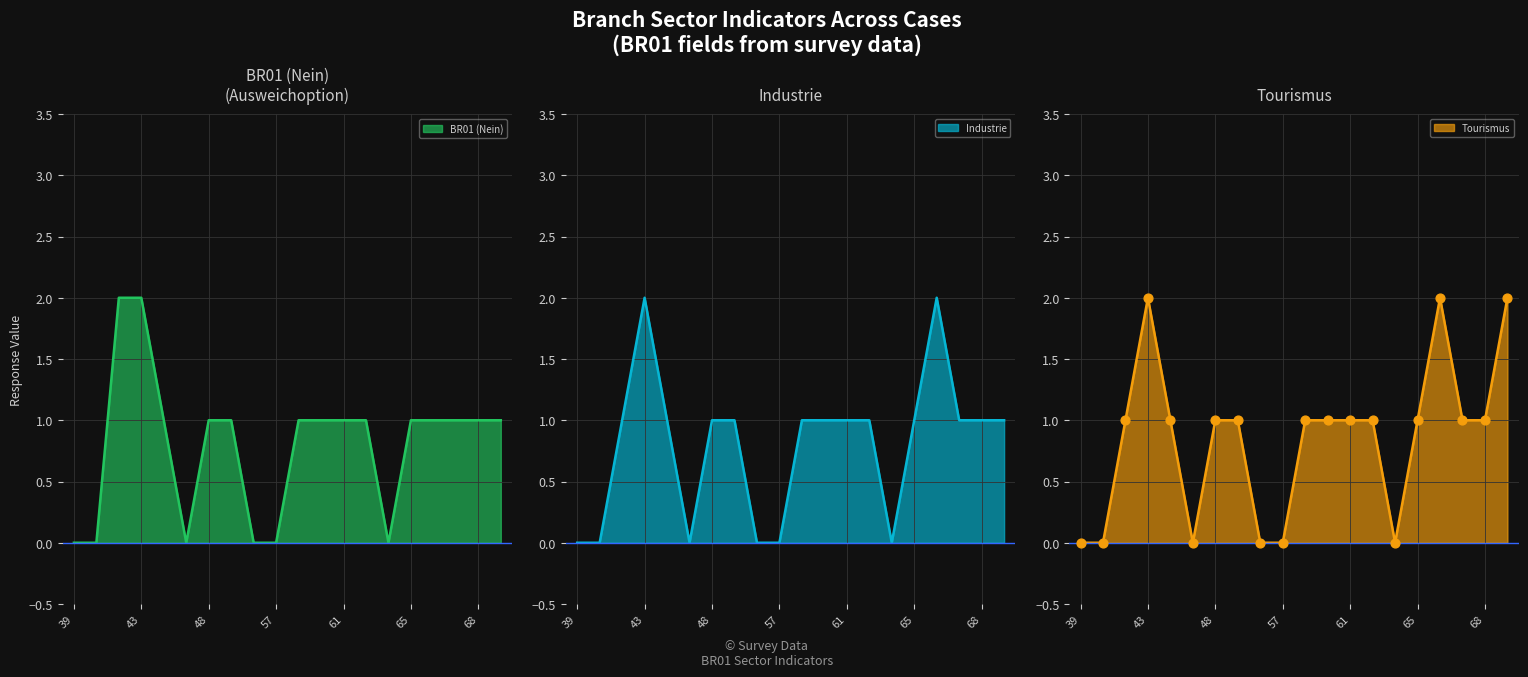

At which category is the sum across all series the highest?

43